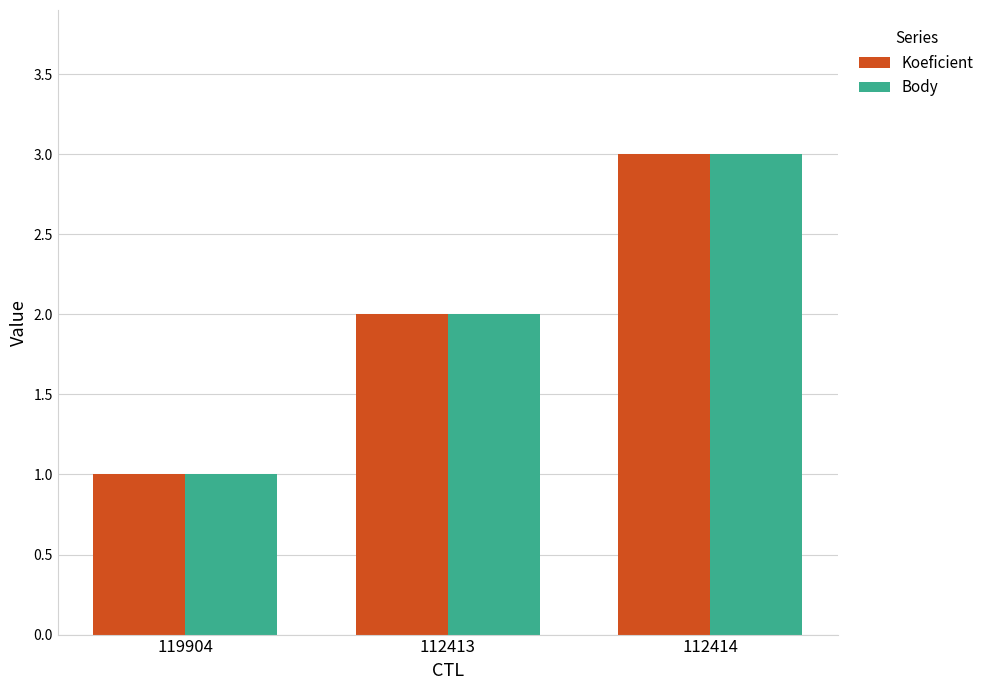

What is the sum of all Body values?

6